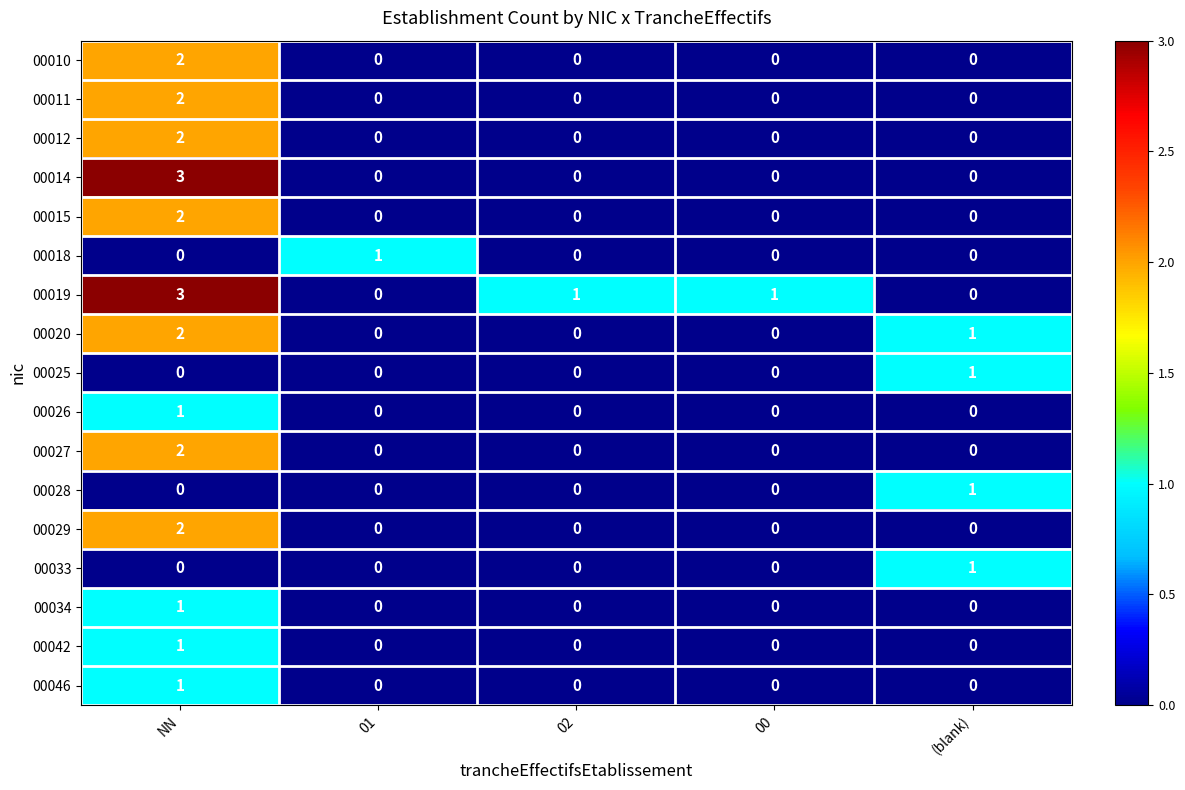

How many categories are shown in the chart?

5